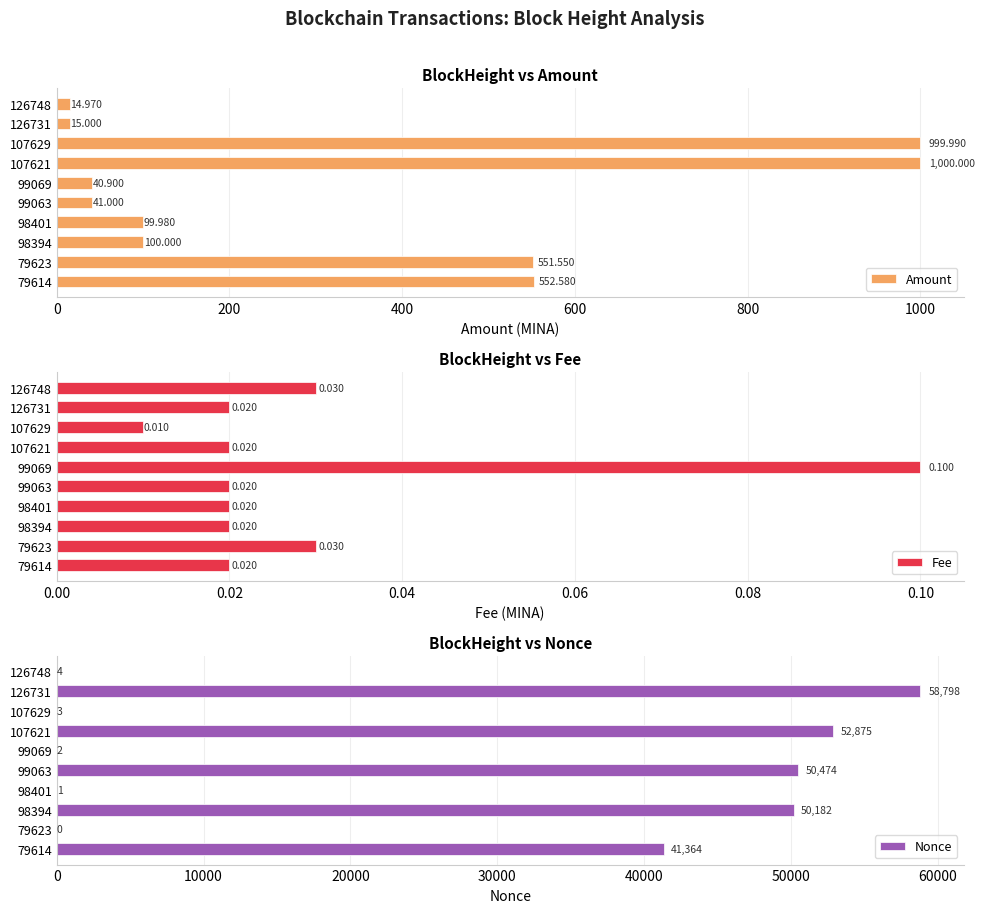

How many values in the Nonce series exceed 41364?

4